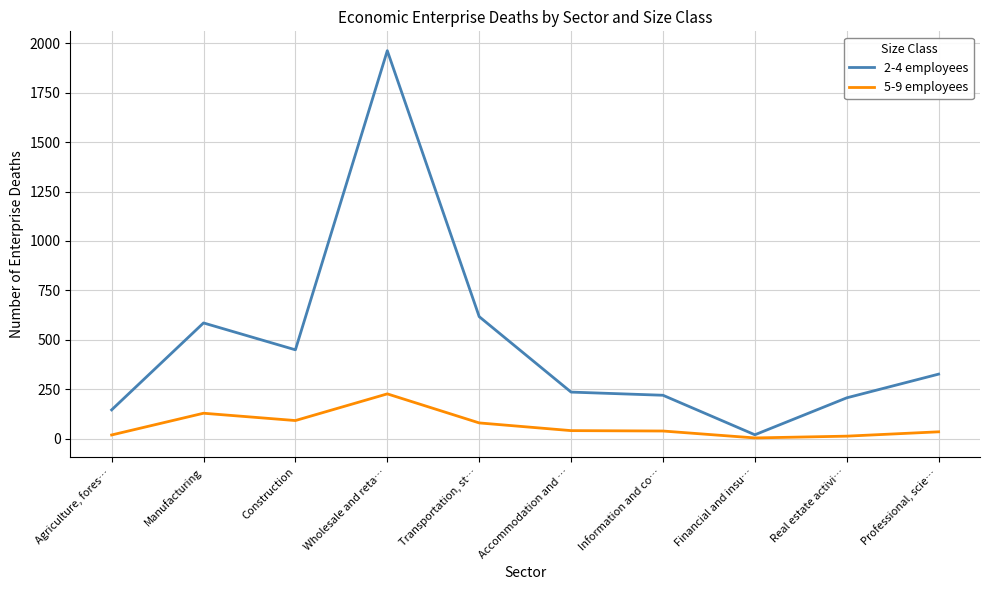

What is the spread (max minus min) of values at Wholesale and reta…?

1737